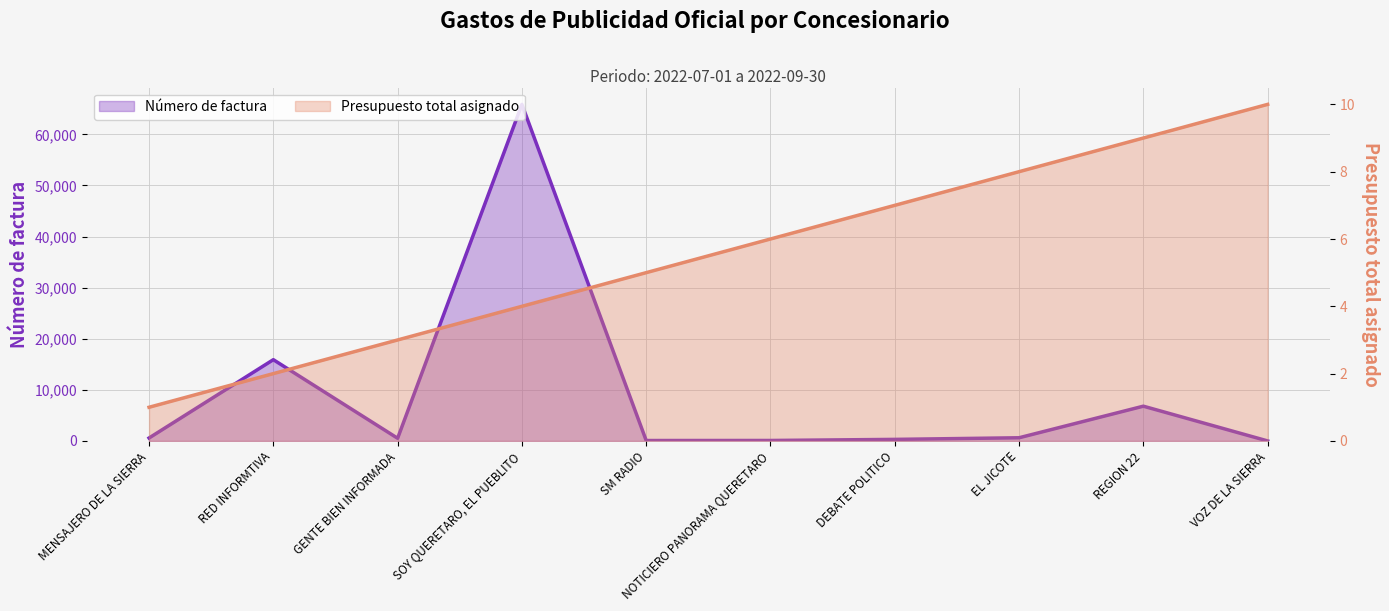

Reading left to right, list all the values displayed in this chart.

Presupuesto total asignado: 1	2	3	4	5	6	7	8	9	10
Número de factura: 574	15904	522	65875	81	90	303	620	6801	1